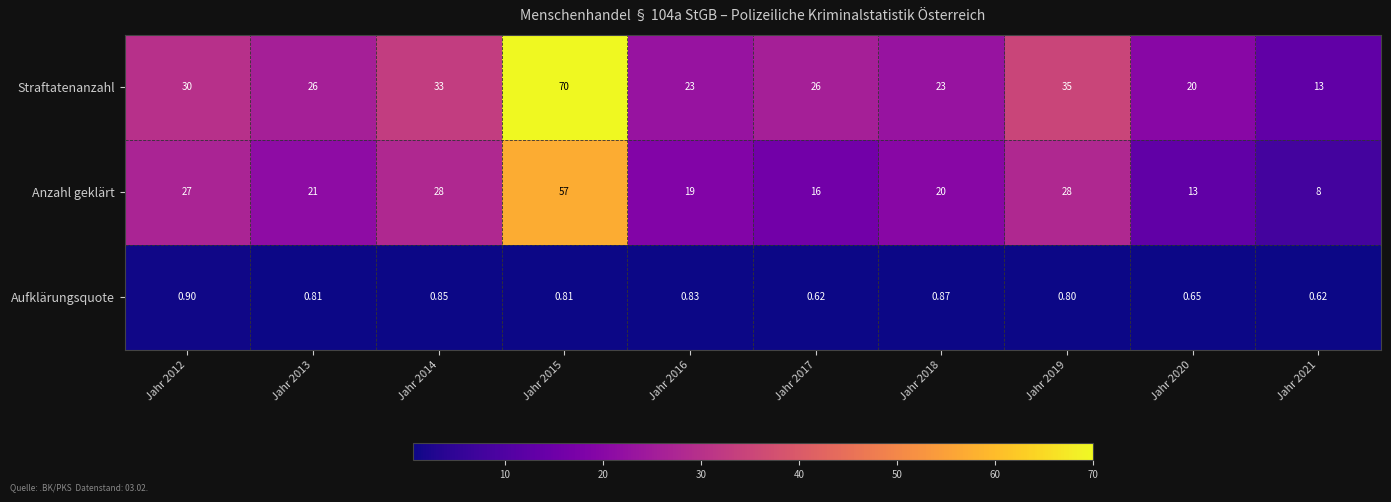

Which series has the widest spread of values?

Straftatenanzahl